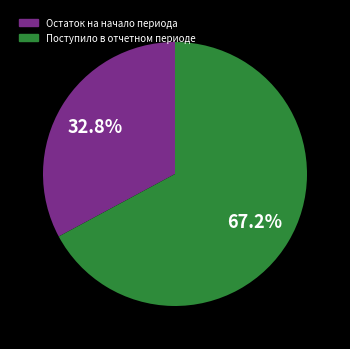

What percentage is the Остаток на начало периода slice, to the nearest percent?

33%